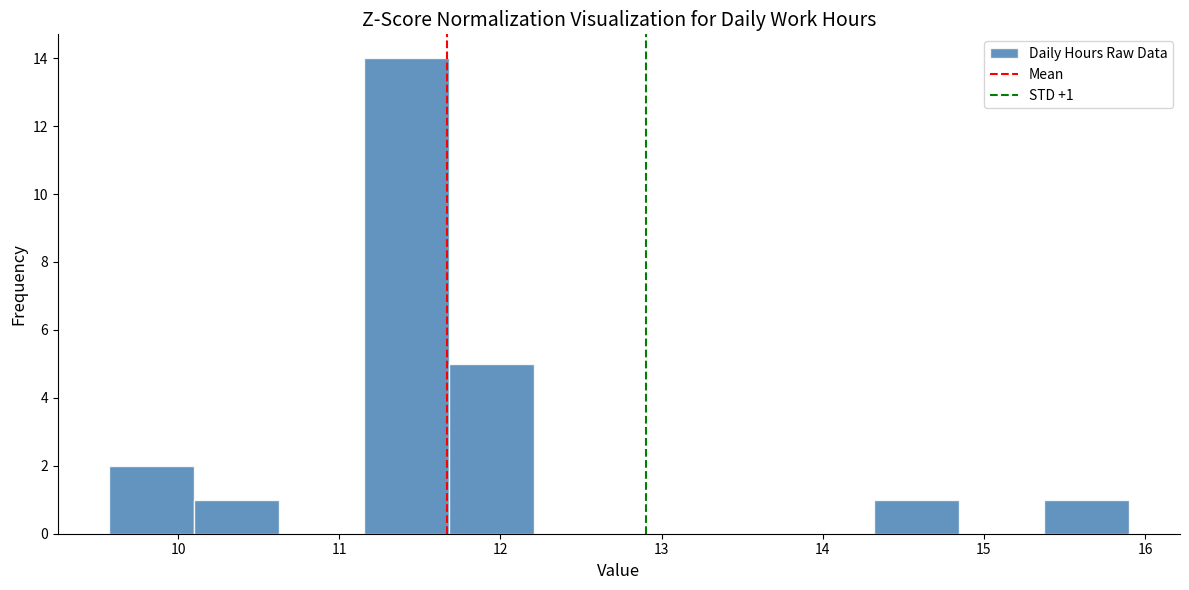

Which range on the x-axis has the tallest bar?

11.2 to 11.7